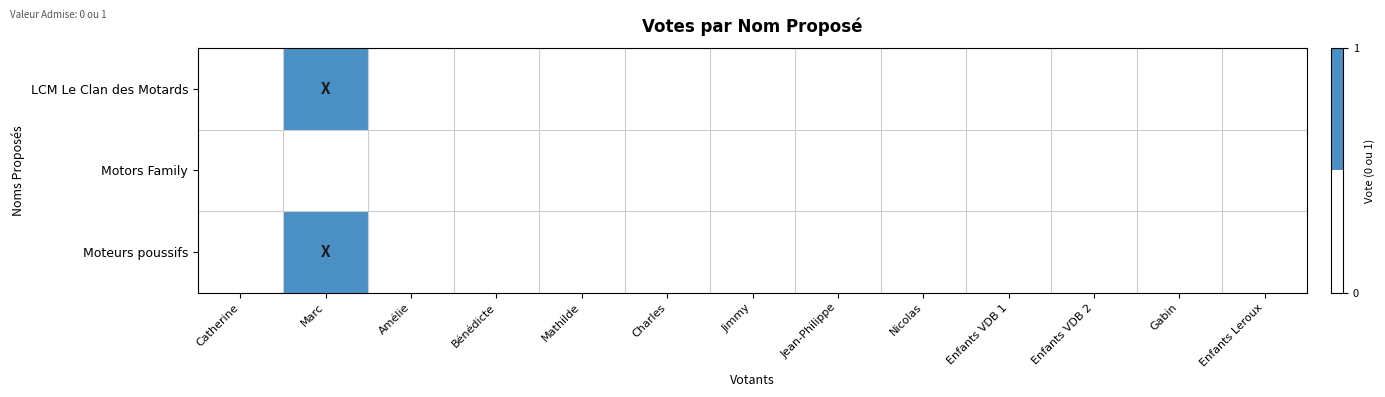

What is the difference between the highest and lowest values at Marc?

1